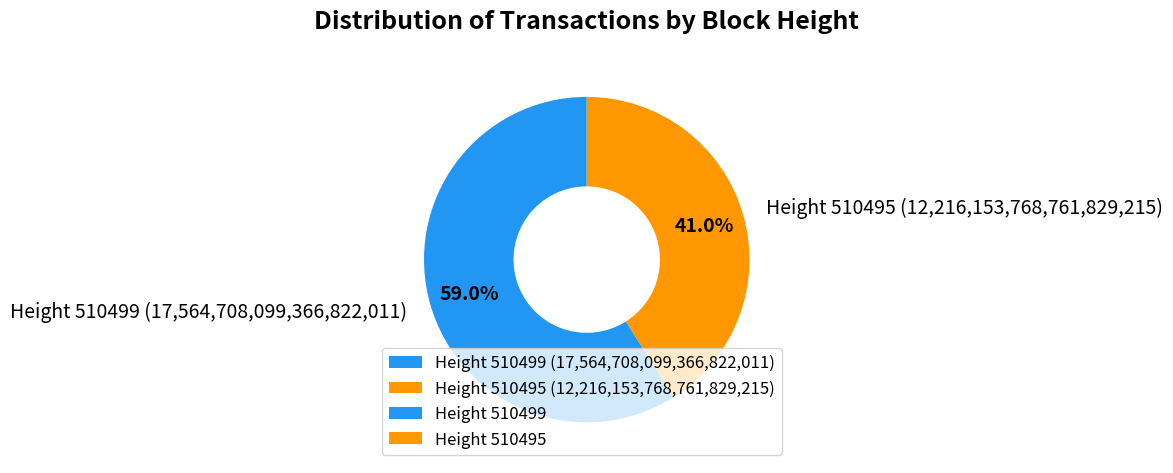

Rank the categories by value from lowest to highest.

Height 510495 (12,216,153,768,761,829,215), Height 510499 (17,564,708,099,366,822,011)